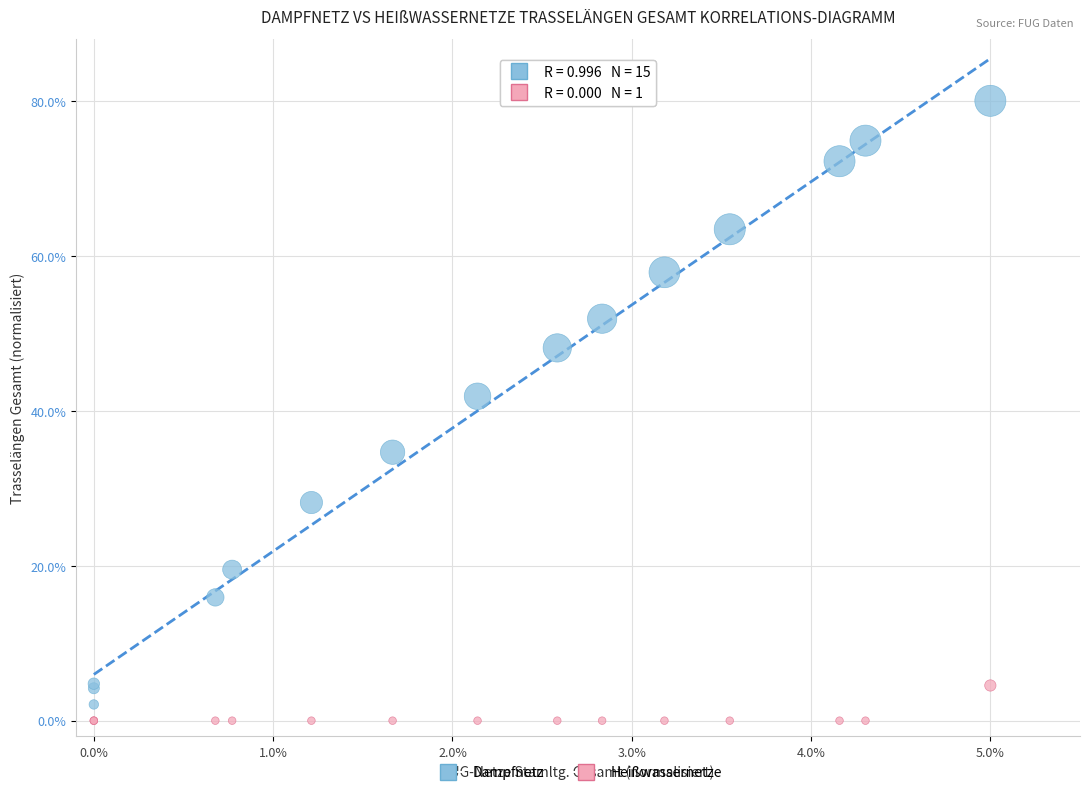

What is the X range (max minus min) for the scatter plot?

5.0